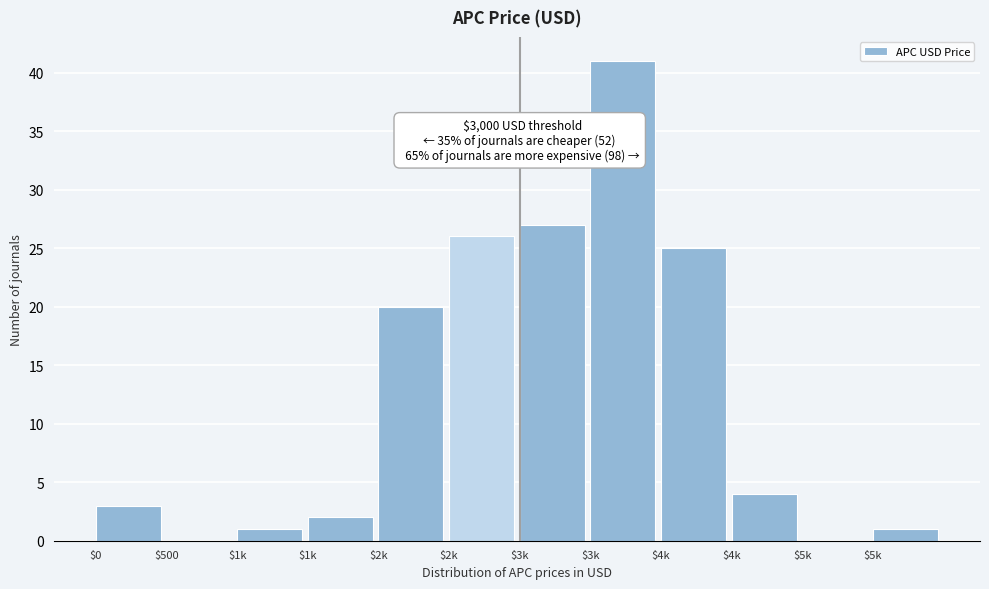

How many categories are shown in the chart?

12